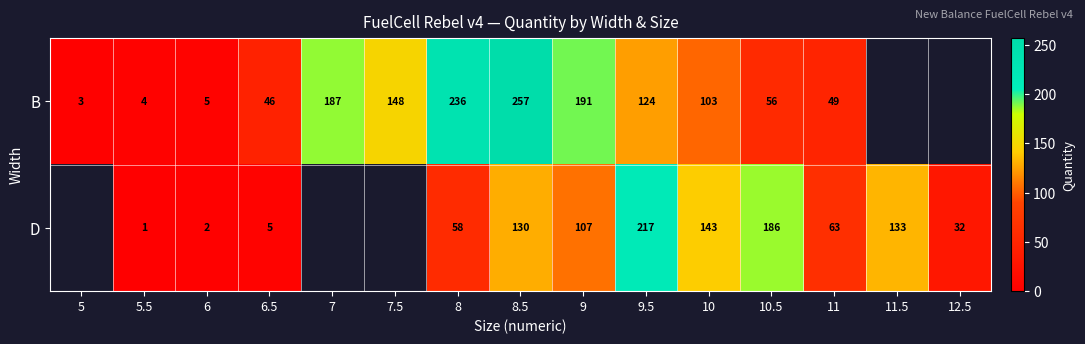

The value of D at 10.5 is 304. True or false?

False